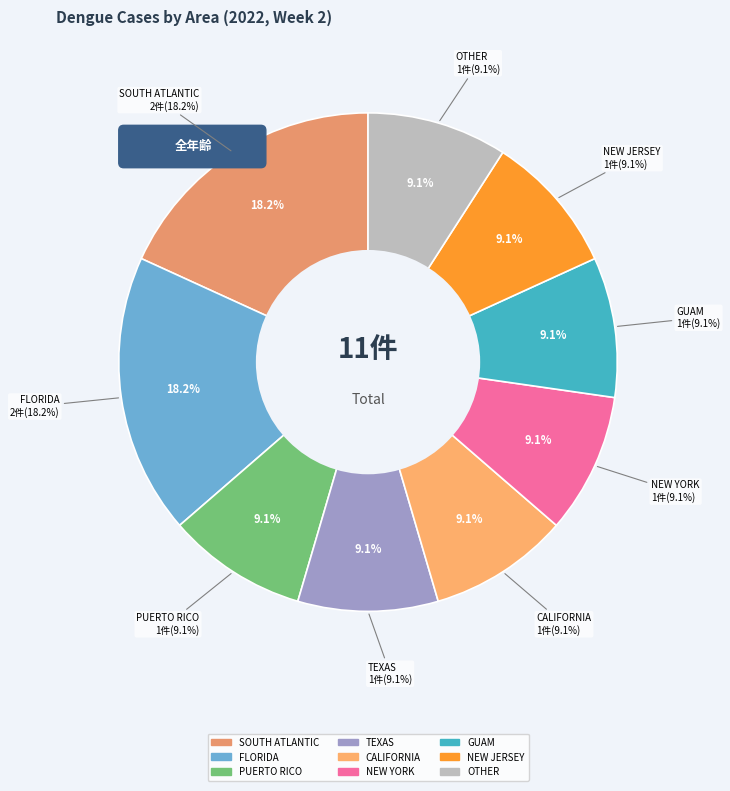

Does PUERTO RICO represent more than half of the total?

No